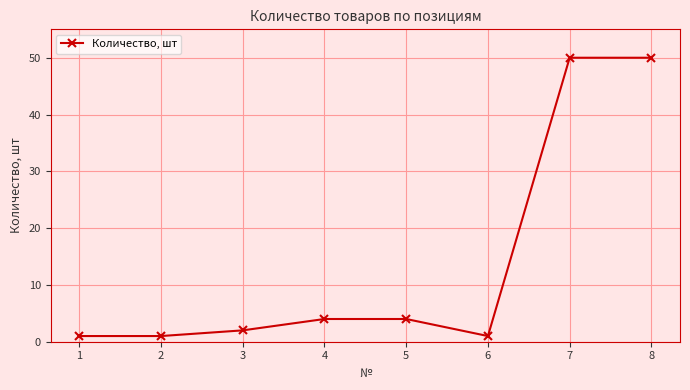

True or false: the data has more than 2 interior local peaks.

False